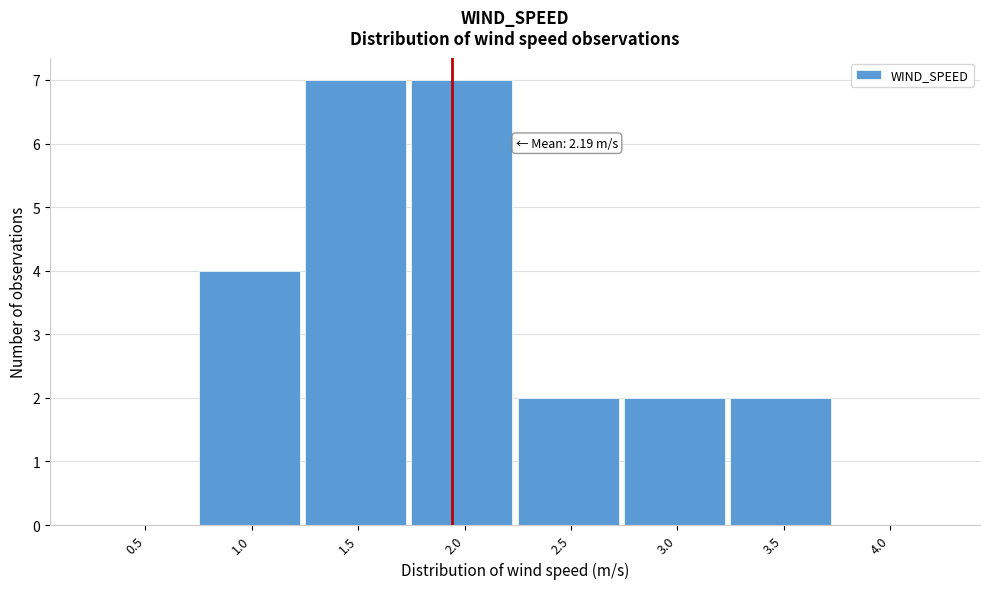

Reading right to left, extract all data points from this chart.

4.0=0	3.5=2	3.0=2	2.5=2	2.0=7	1.5=7	1.0=4	0.5=0